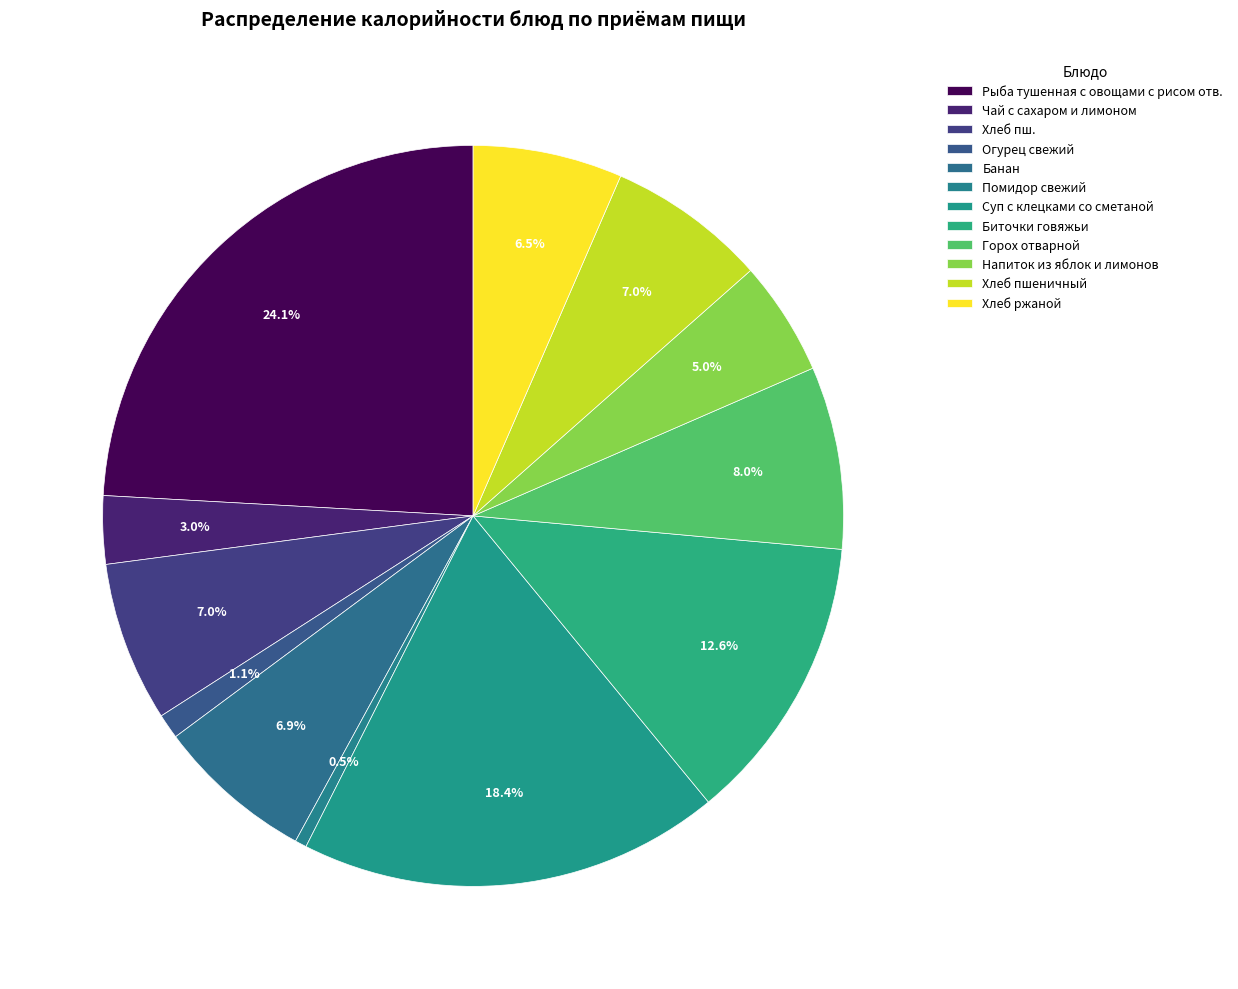

Is it true that Огурец свежий is 11% of the pie?

False